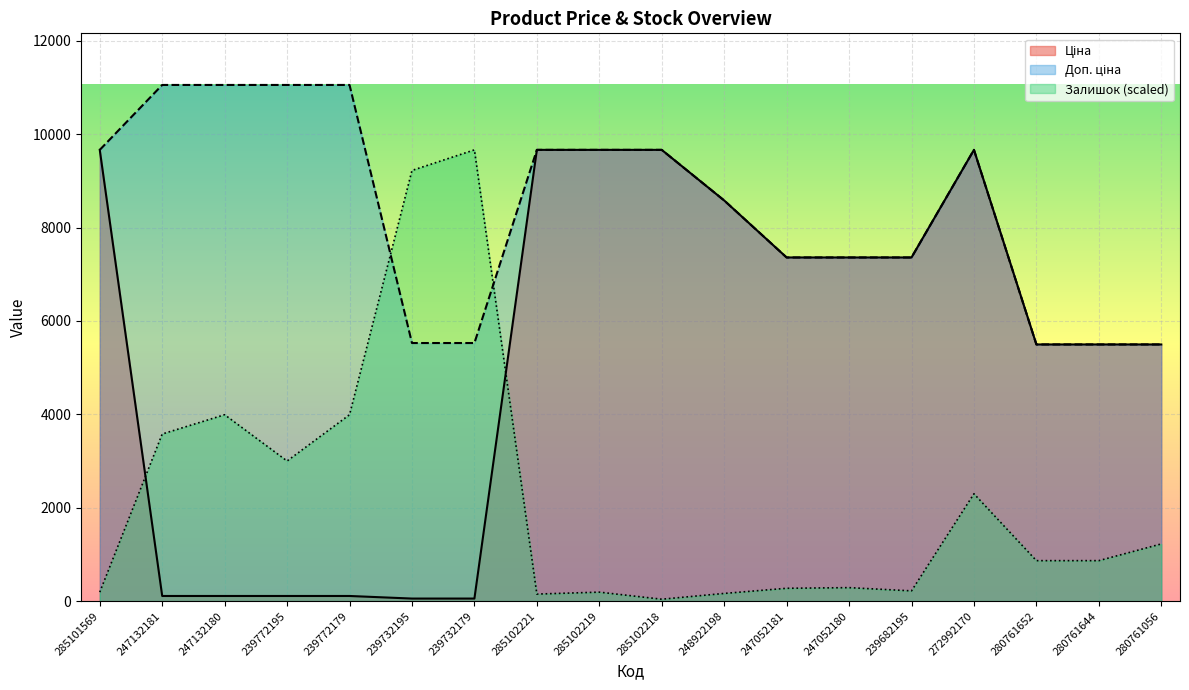

Rank the series by their average value, from highest to lowest.

Доп. ціна, Ціна, Залишок